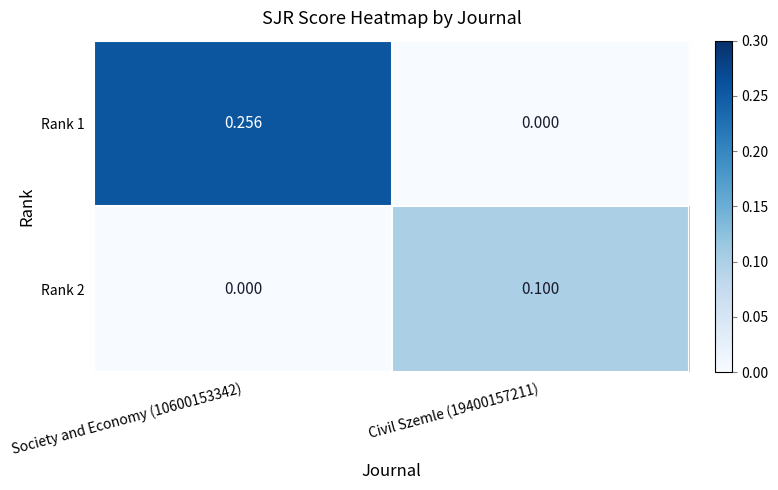

How many values in Rank 2 are above zero?

1